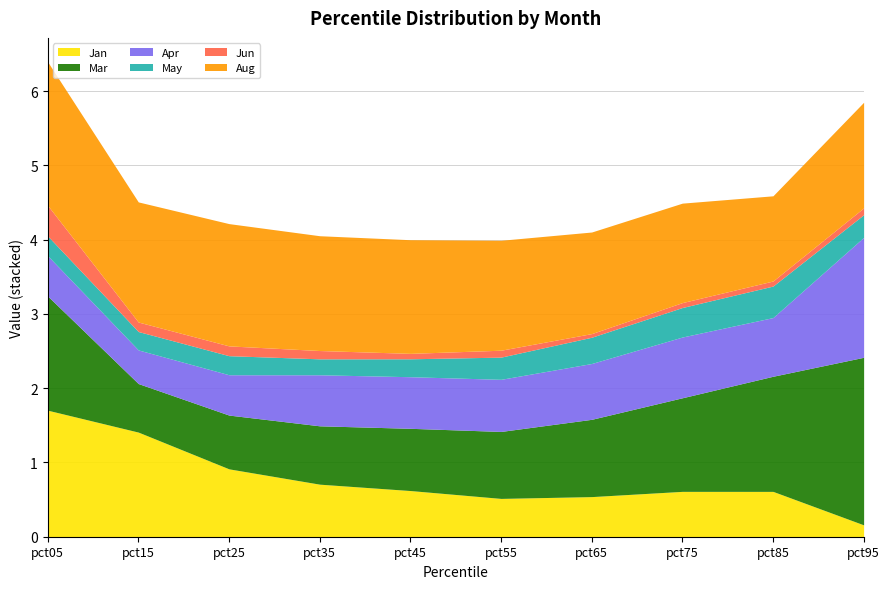

True or false: Jan has a value of 1.7 at pct05.

True